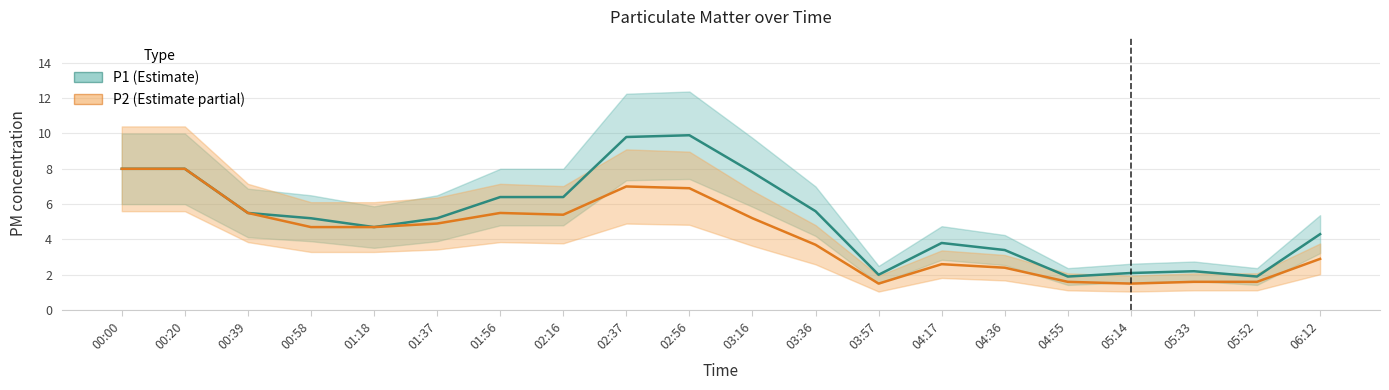

What is the label of the 18th point from the left?

05:33